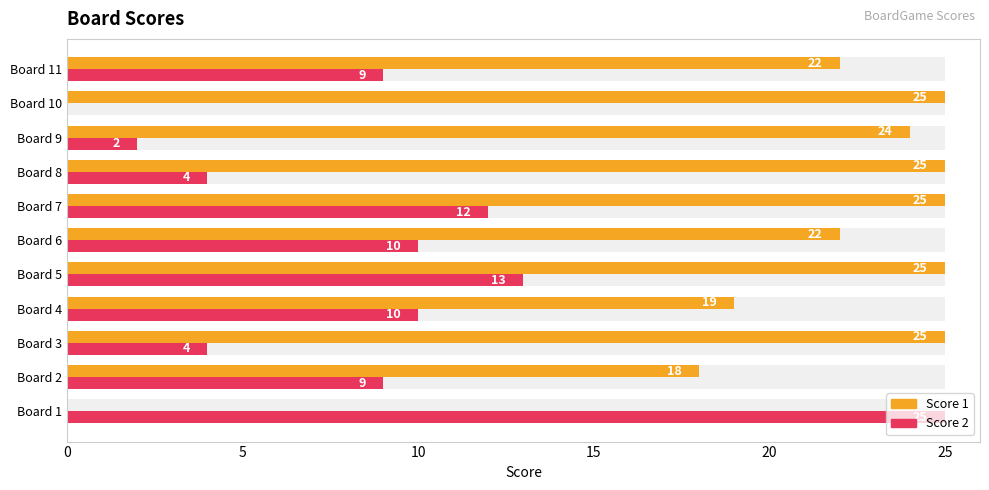

List the series in order of their overall mean, highest first.

Score 1, Score 2